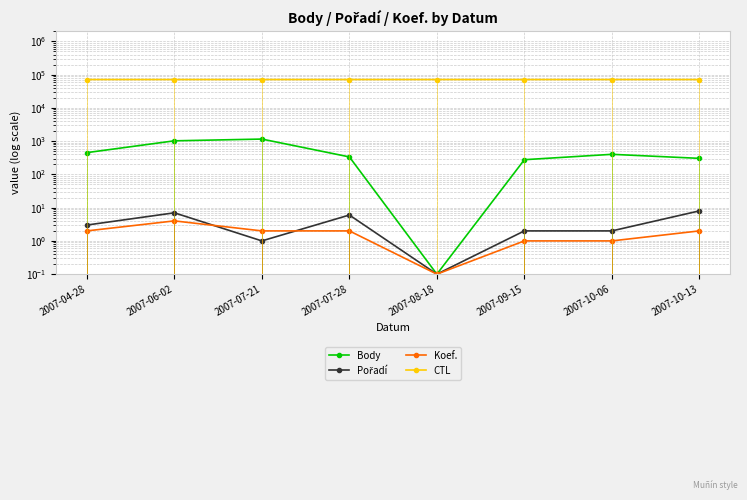

What is the difference between the highest and lowest values at 2007-06-02?

71401.0